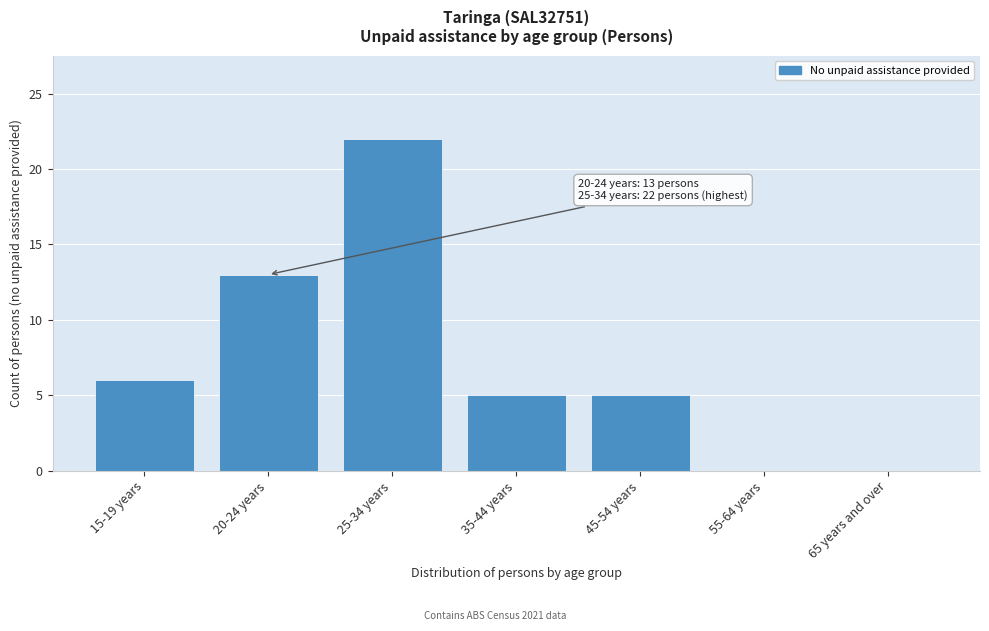

Reading right to left, extract all data points from this chart.

65 years and over=0	55-64 years=0	45-54 years=5	35-44 years=5	25-34 years=22	20-24 years=13	15-19 years=6